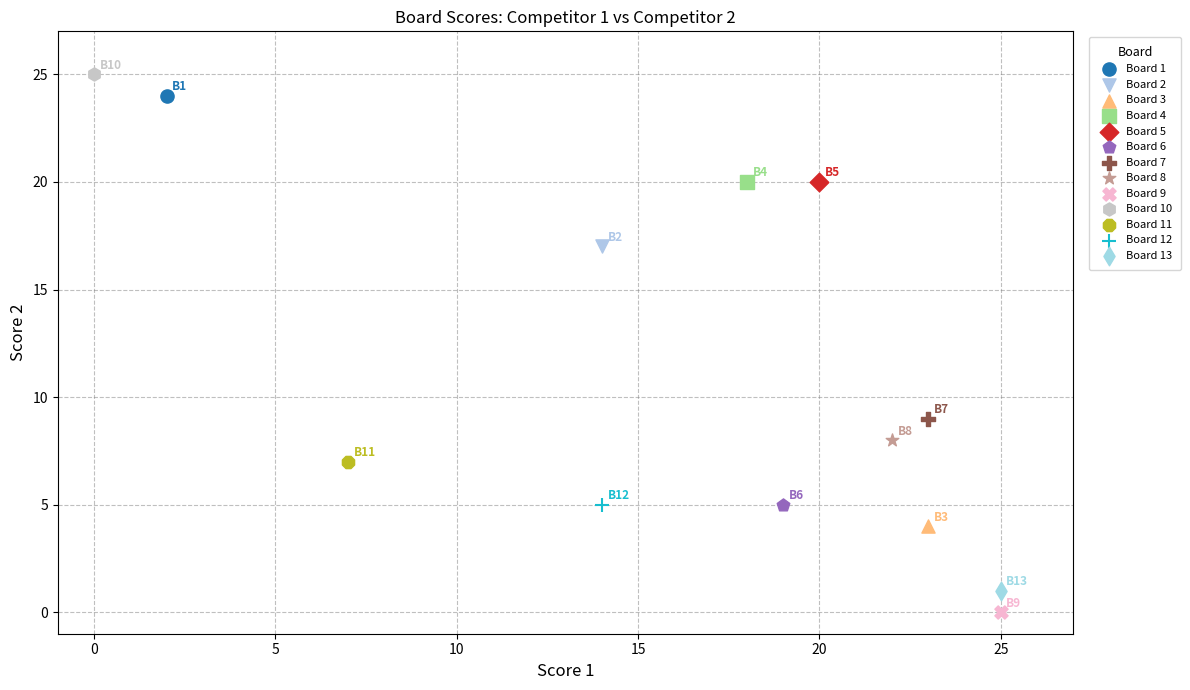

What are all the series names shown in the legend?

Board 1, Board 2, Board 3, Board 4, Board 5, Board 6, Board 7, Board 8, Board 9, Board 10, Board 11, Board 12, Board 13